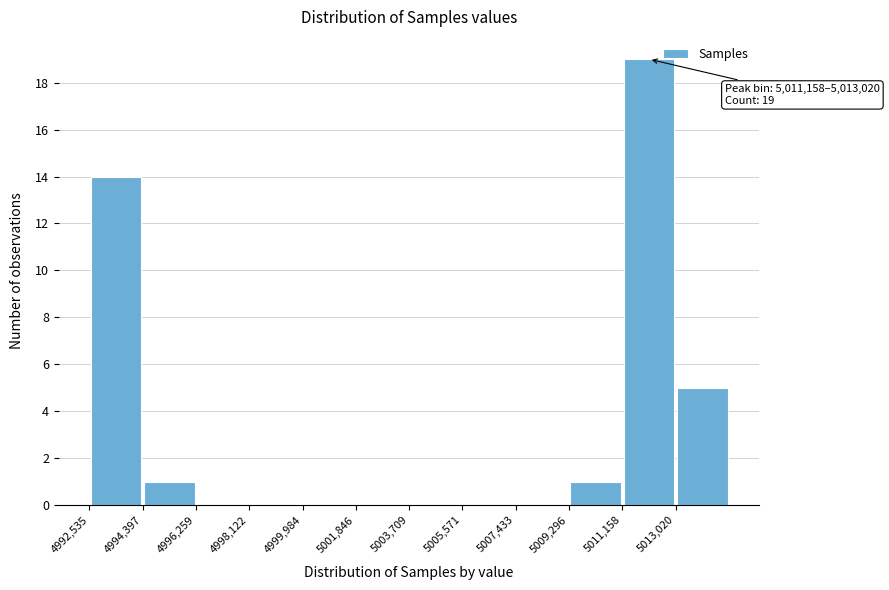

Over which range of the x-axis is the bar tallest?

5011200 to 5013000